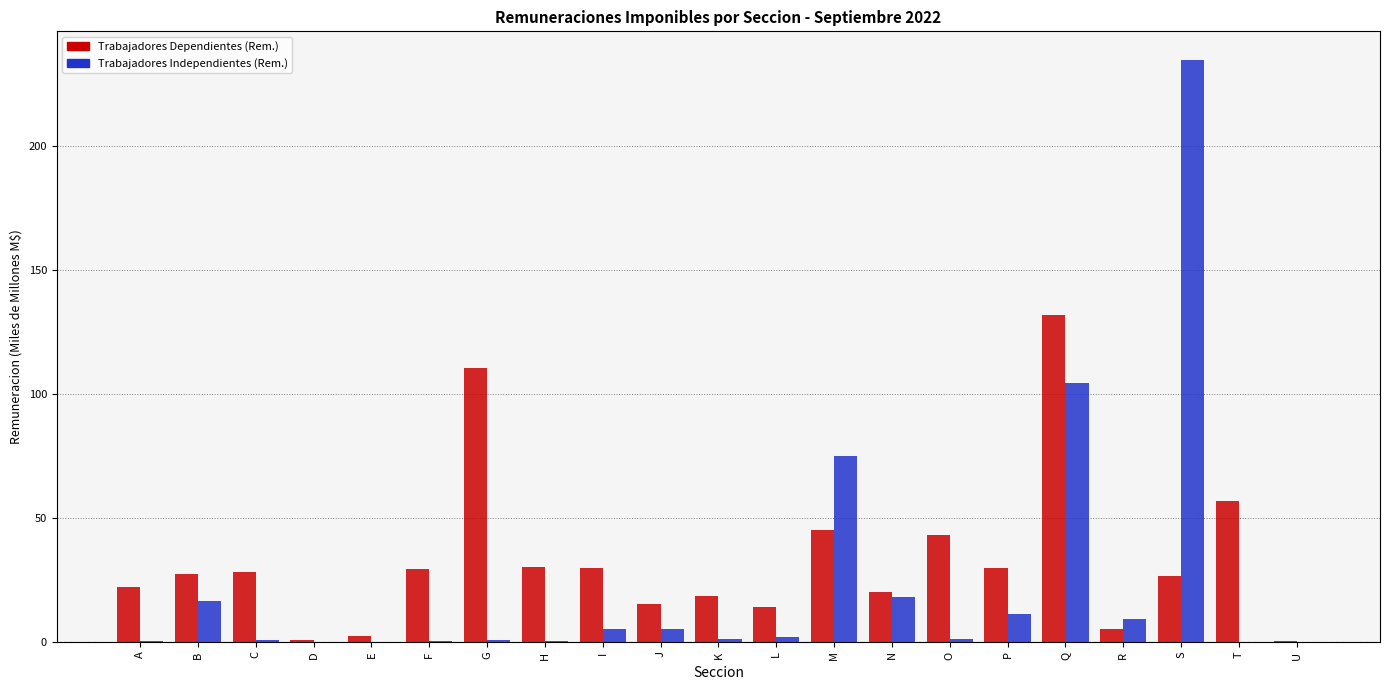

At which label is Trabajadores Independientes (Rem.) closest to 117?

Q